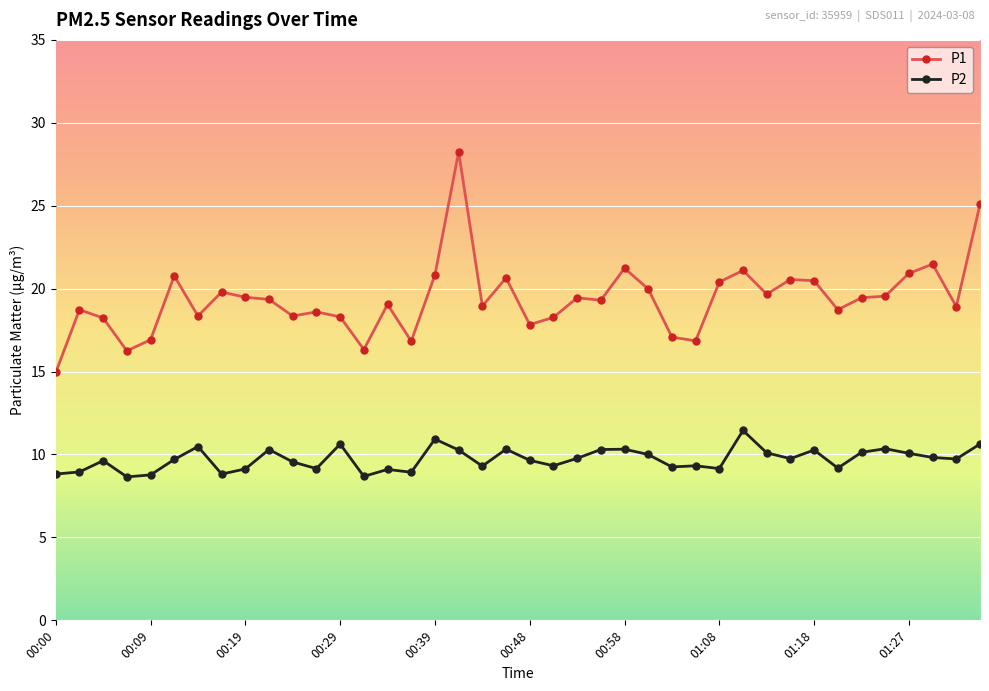

Count the number of categories in the chart.

40